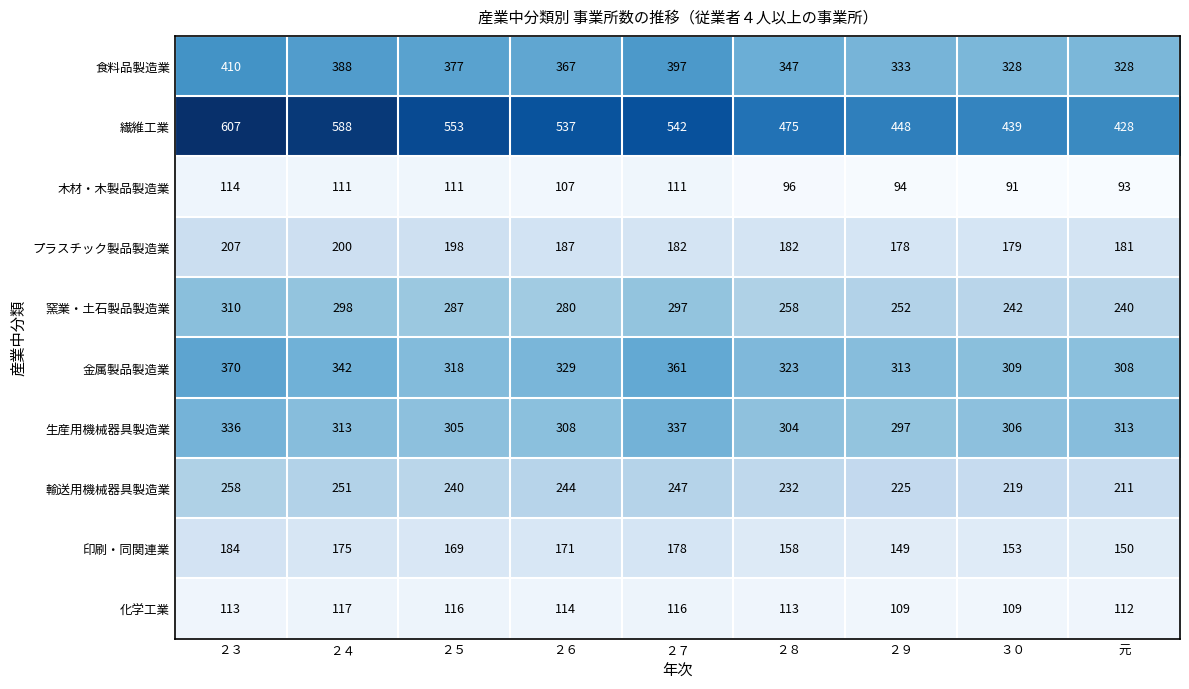

The 食料品製造業 series shows 633 at ２３. True or false?

False